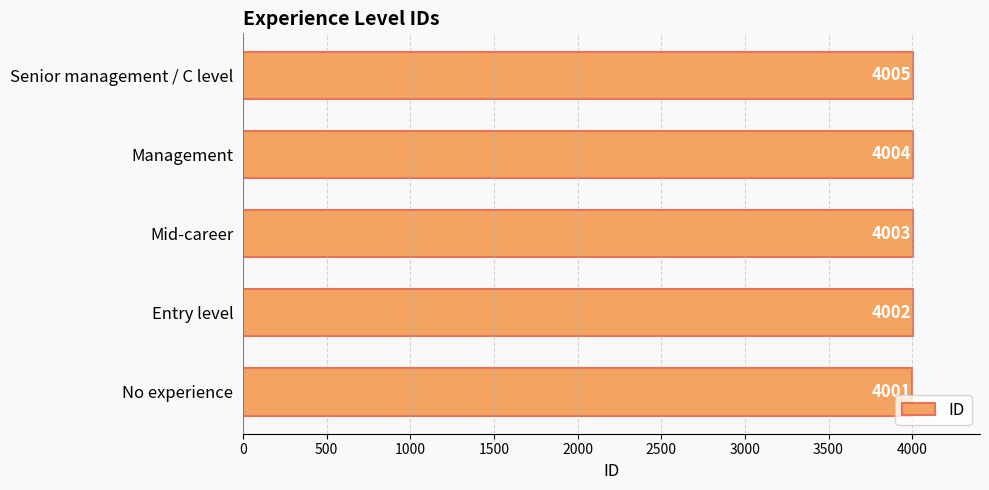

What is the difference between the maximum and minimum values?

4